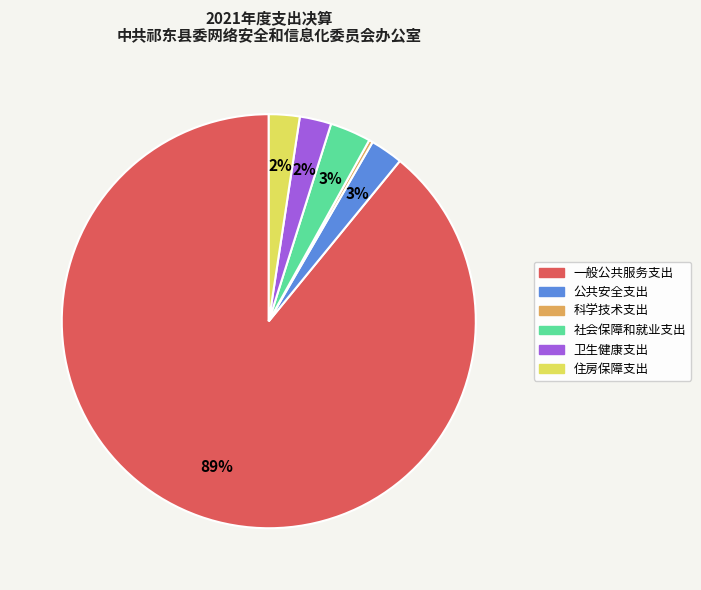

Which category has the smallest portion of the pie?

科学技术支出